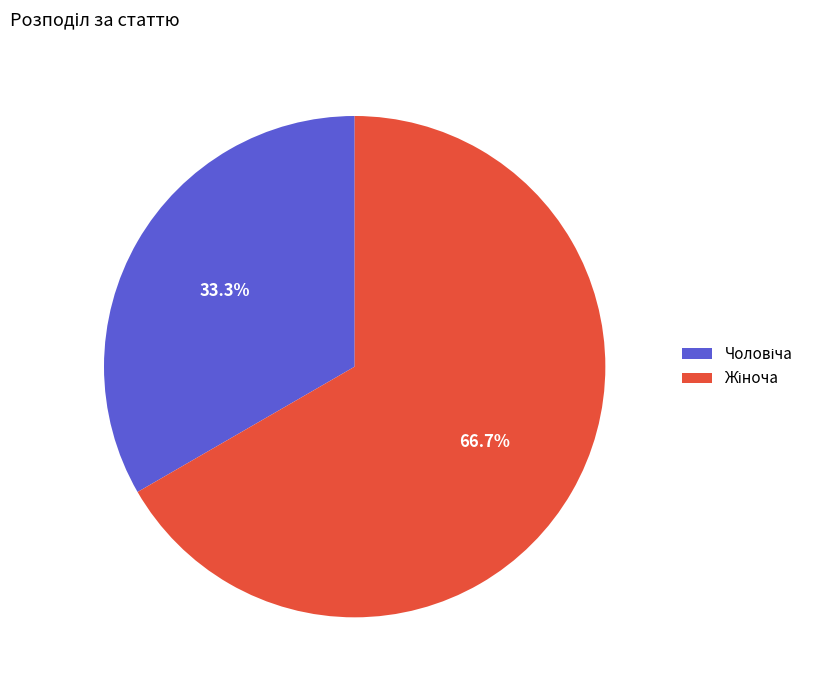

Is there a majority slice in this chart?

Yes